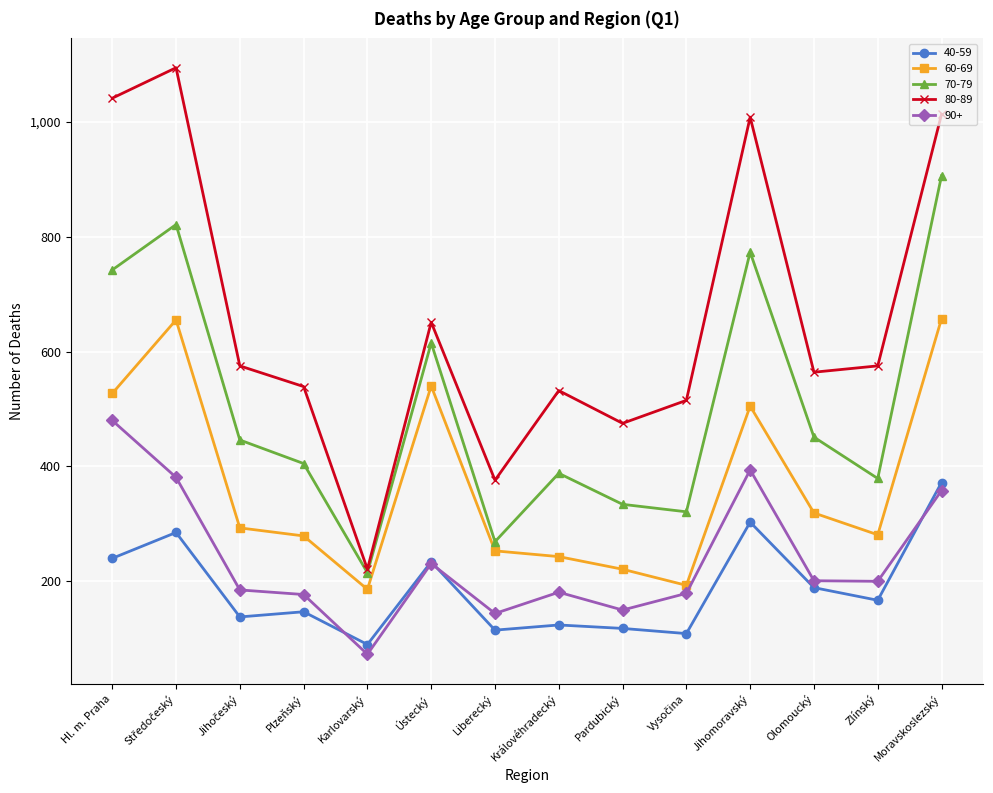

Which series has the largest range (max minus min)?

80-89